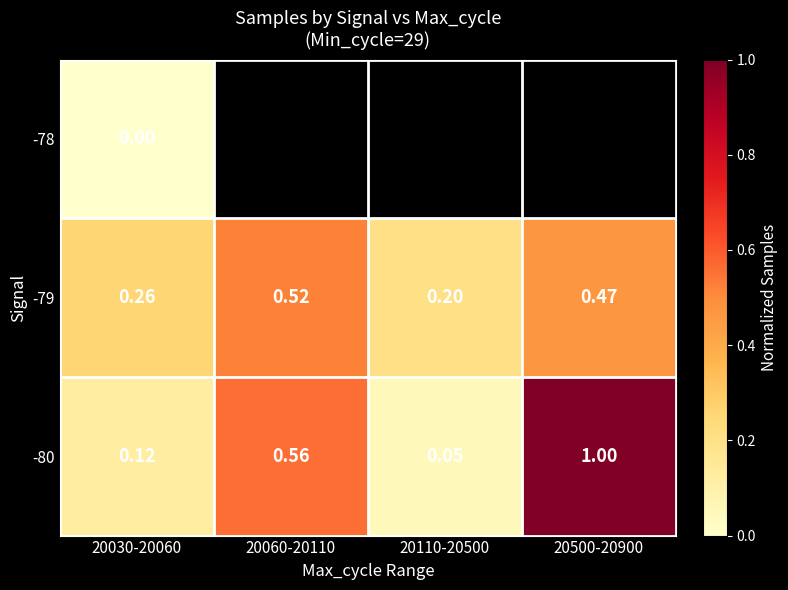

What is the difference between the maximum and minimum values in the -80 series?

1.0